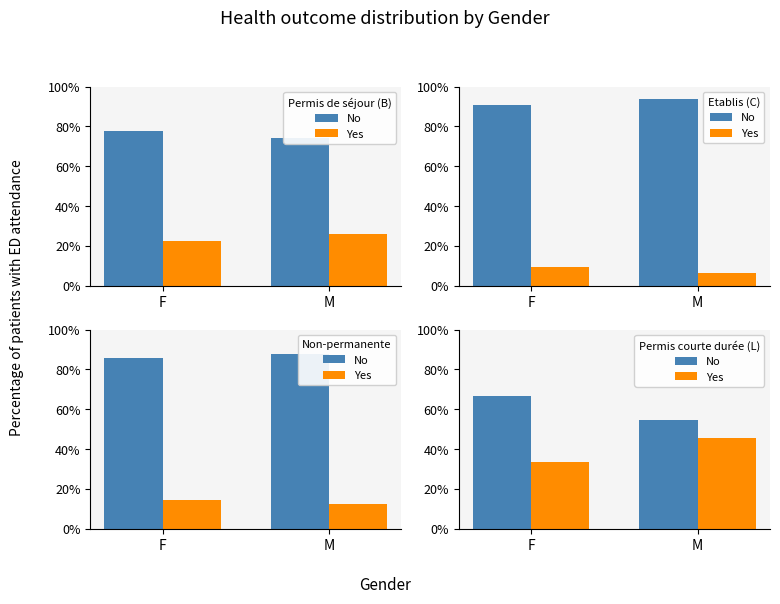

How many values in the Yes series are below 45?

1